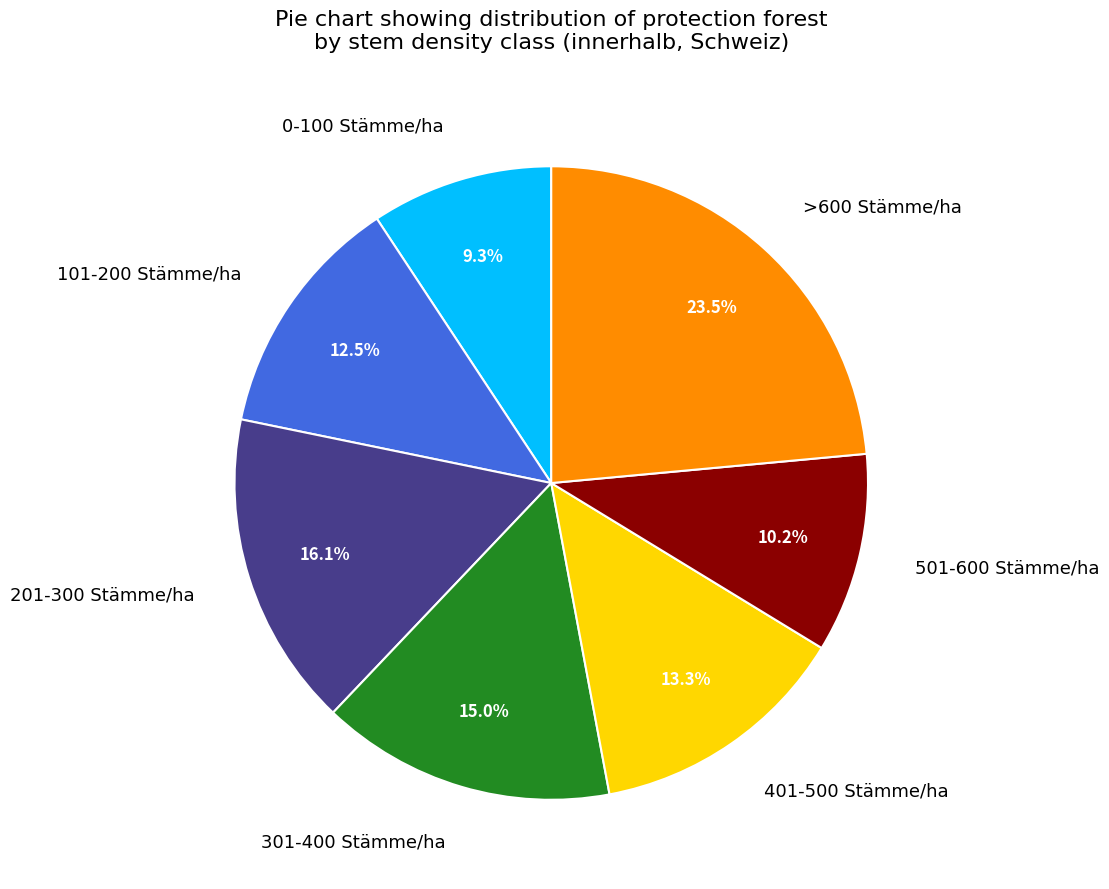

Which slice is the smallest?

0-100 Stämme/ha